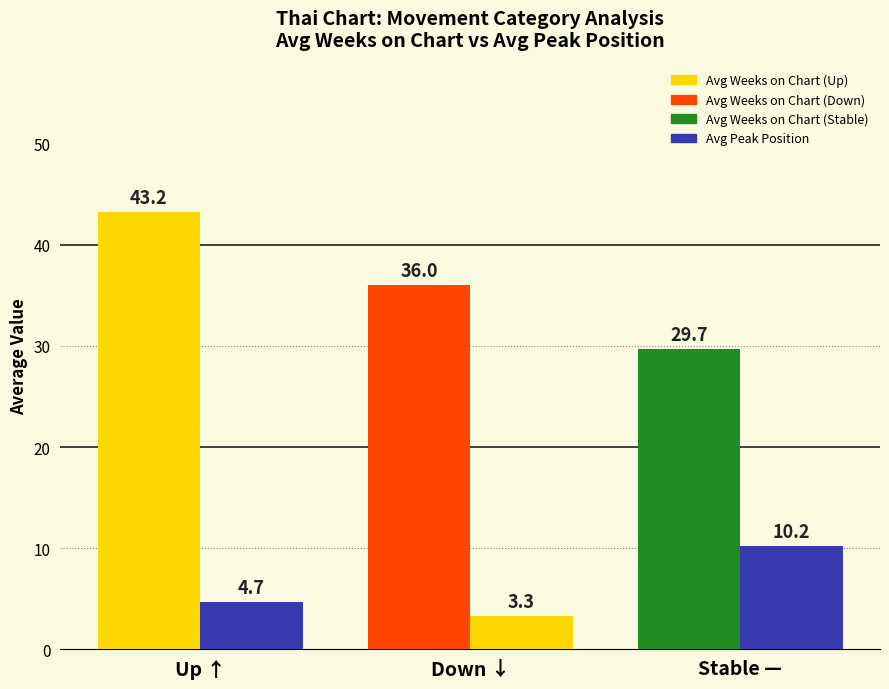

Is it true that Avg Weeks on Chart equals 29.7 at Stable —?

True